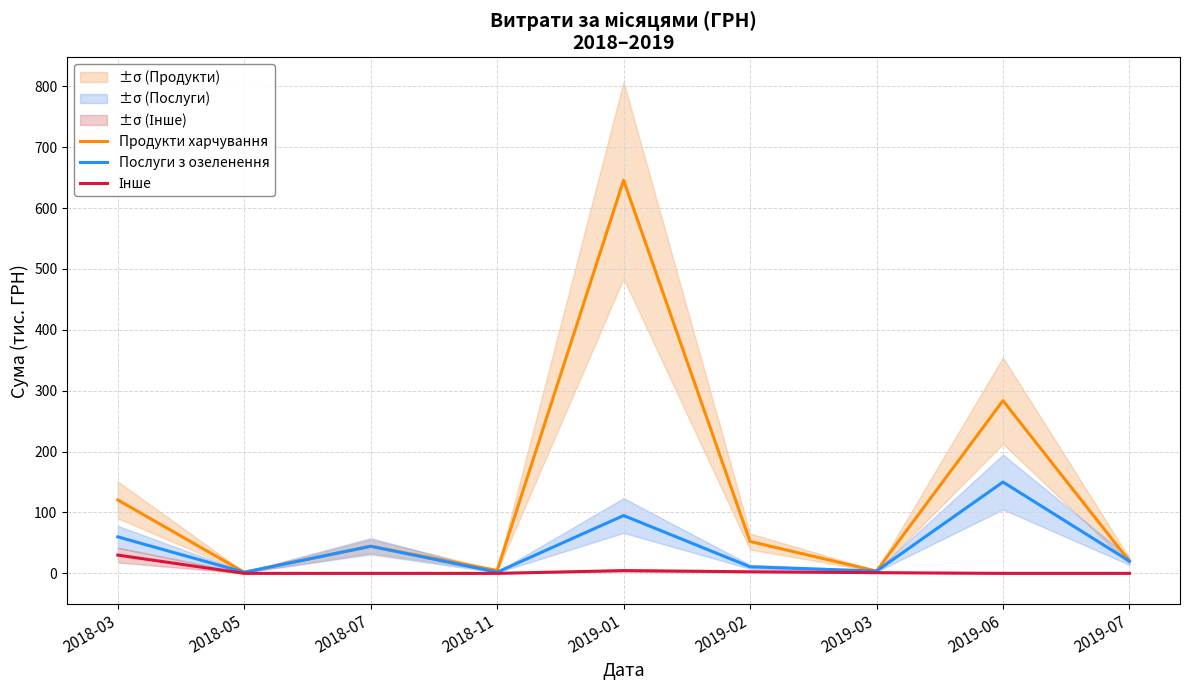

What is the greatest value displayed?

645.9